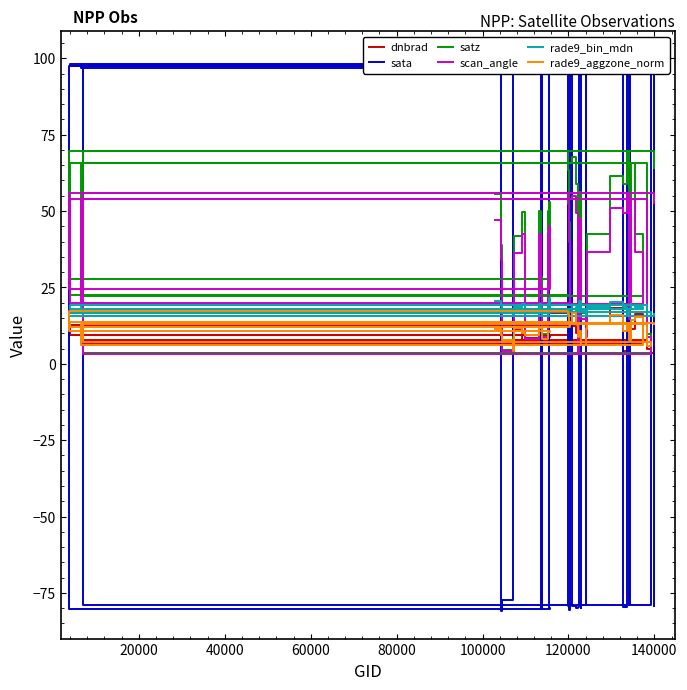

What is the value of the scan_angle point at the 25th from the left?

39.9